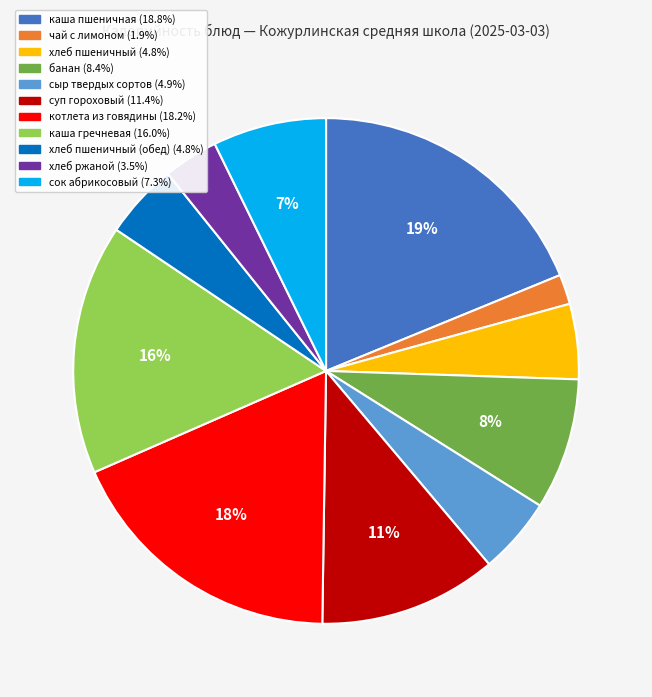

To the nearest percent, what is the difference between the largest and smallest slice percentages?

17%